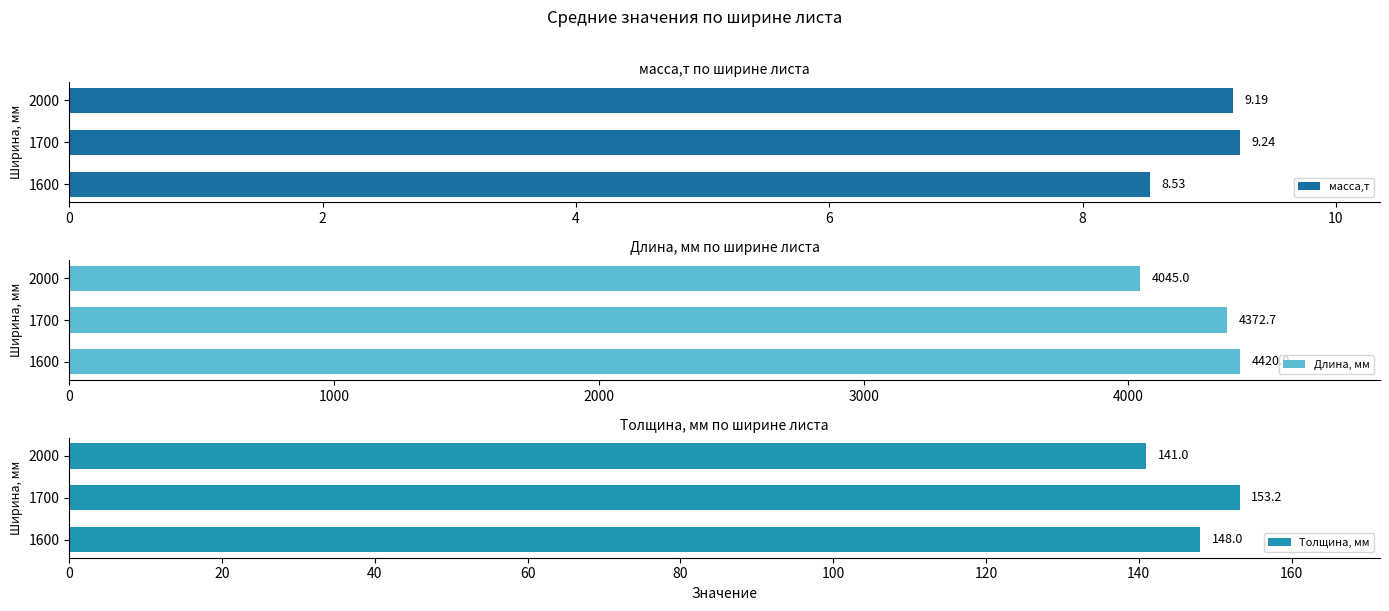

What is the difference between the масса,т values at 1700 and 1600?

0.7